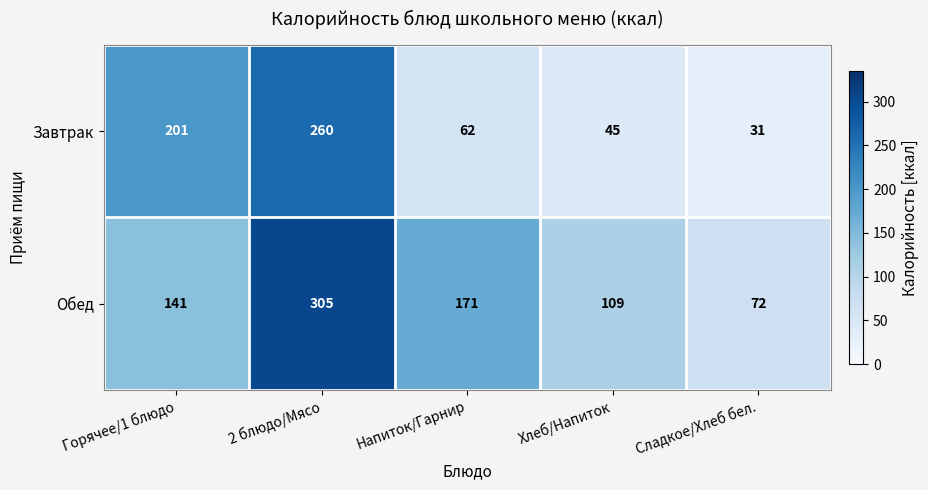

What is the sum of the Обед values at Сладкое/Хлеб бел. and Напиток/Гарнир?

243